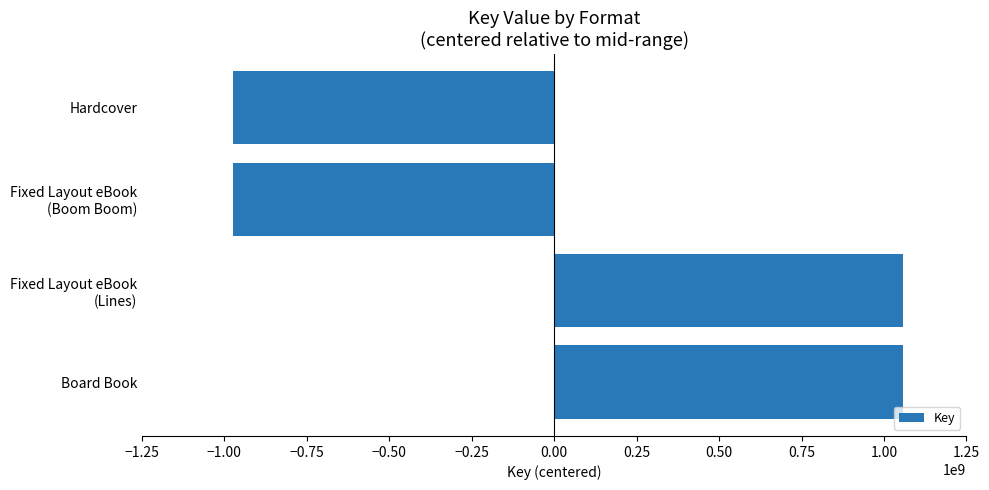

Reading top to bottom, extract all data points from this chart.

-974612009.5	-974612009.5	1057585912.5	1057585912.5